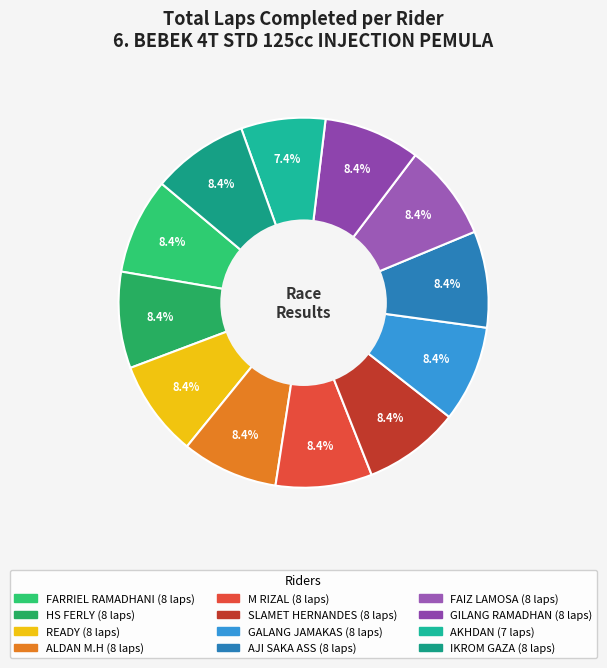

True or false: GILANG RAMADHAN accounts for 8% of the total.

True